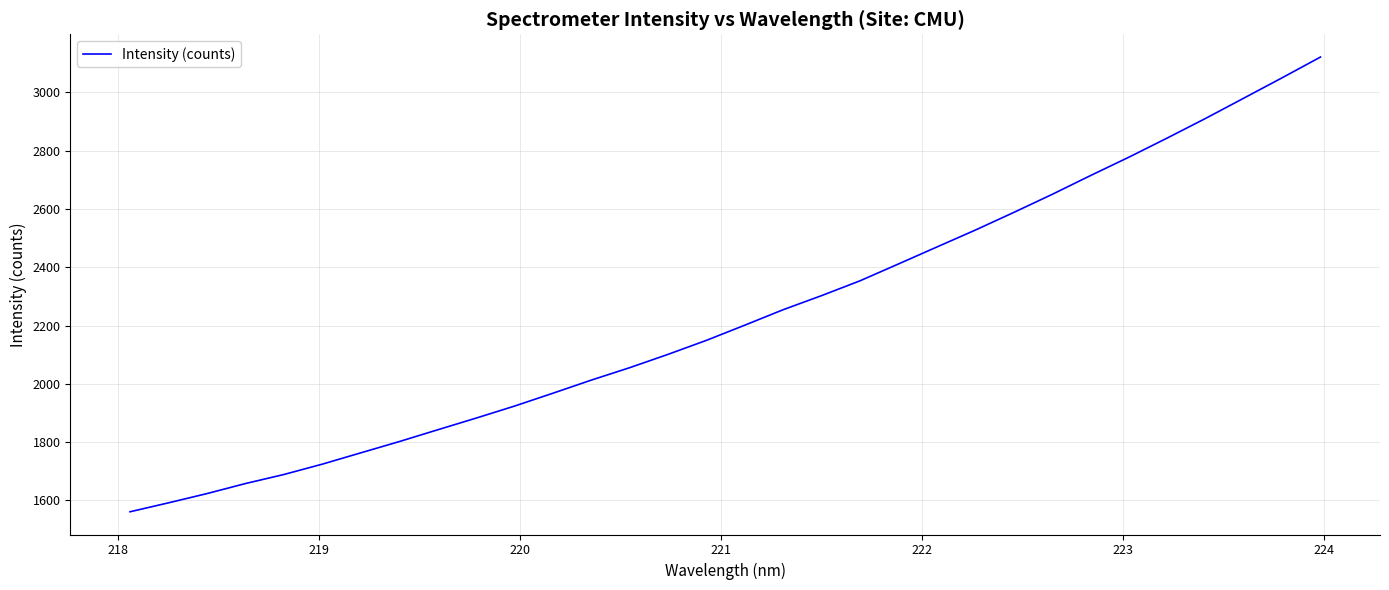

What is the smallest value displayed?

1561.3